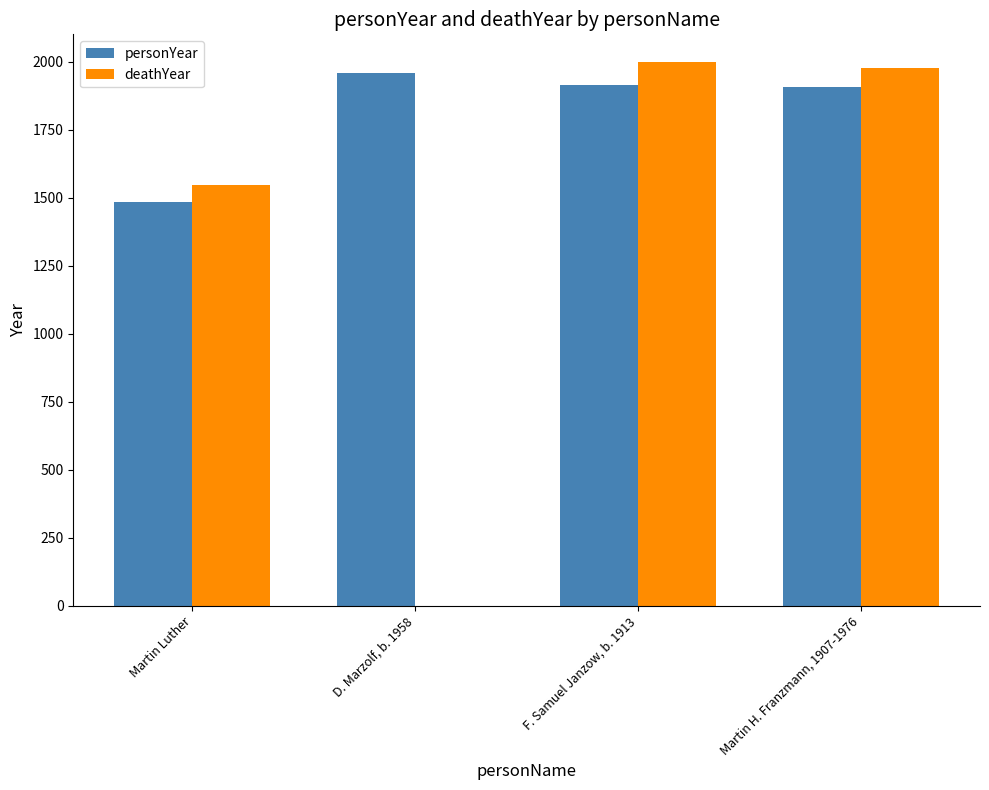

Which series changed the most between D. Marzolf, b. 1958 and F. Samuel Janzow, b. 1913?

deathYear